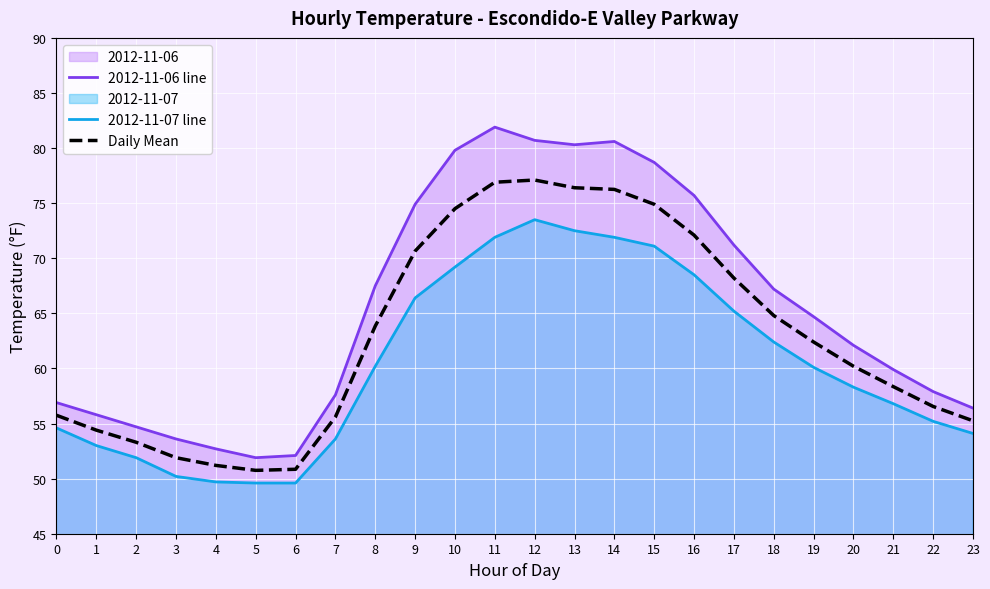

True or false: 2012-11-07 line and Daily Mean intersect in this chart.

False